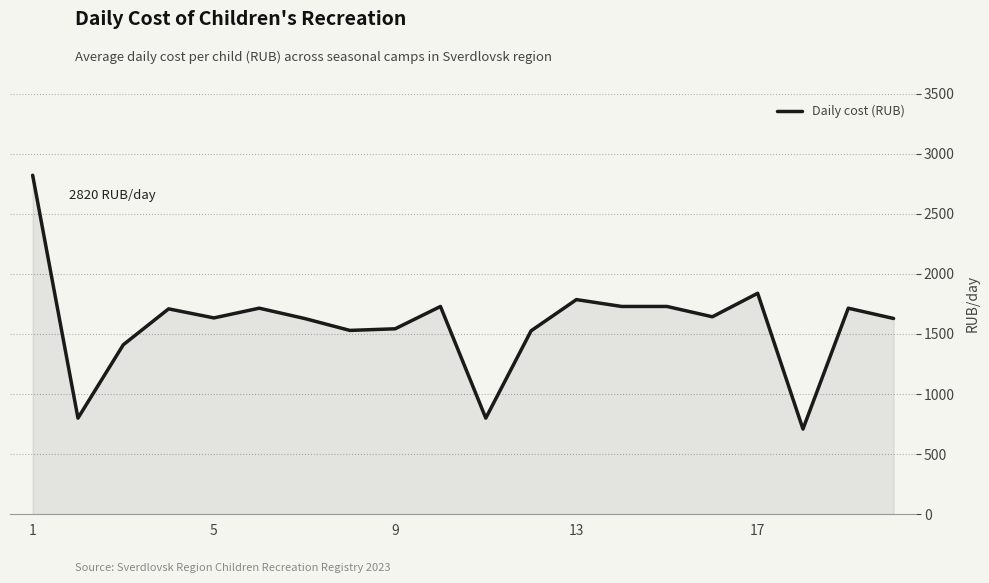

What is the sum of all values?

31617.5